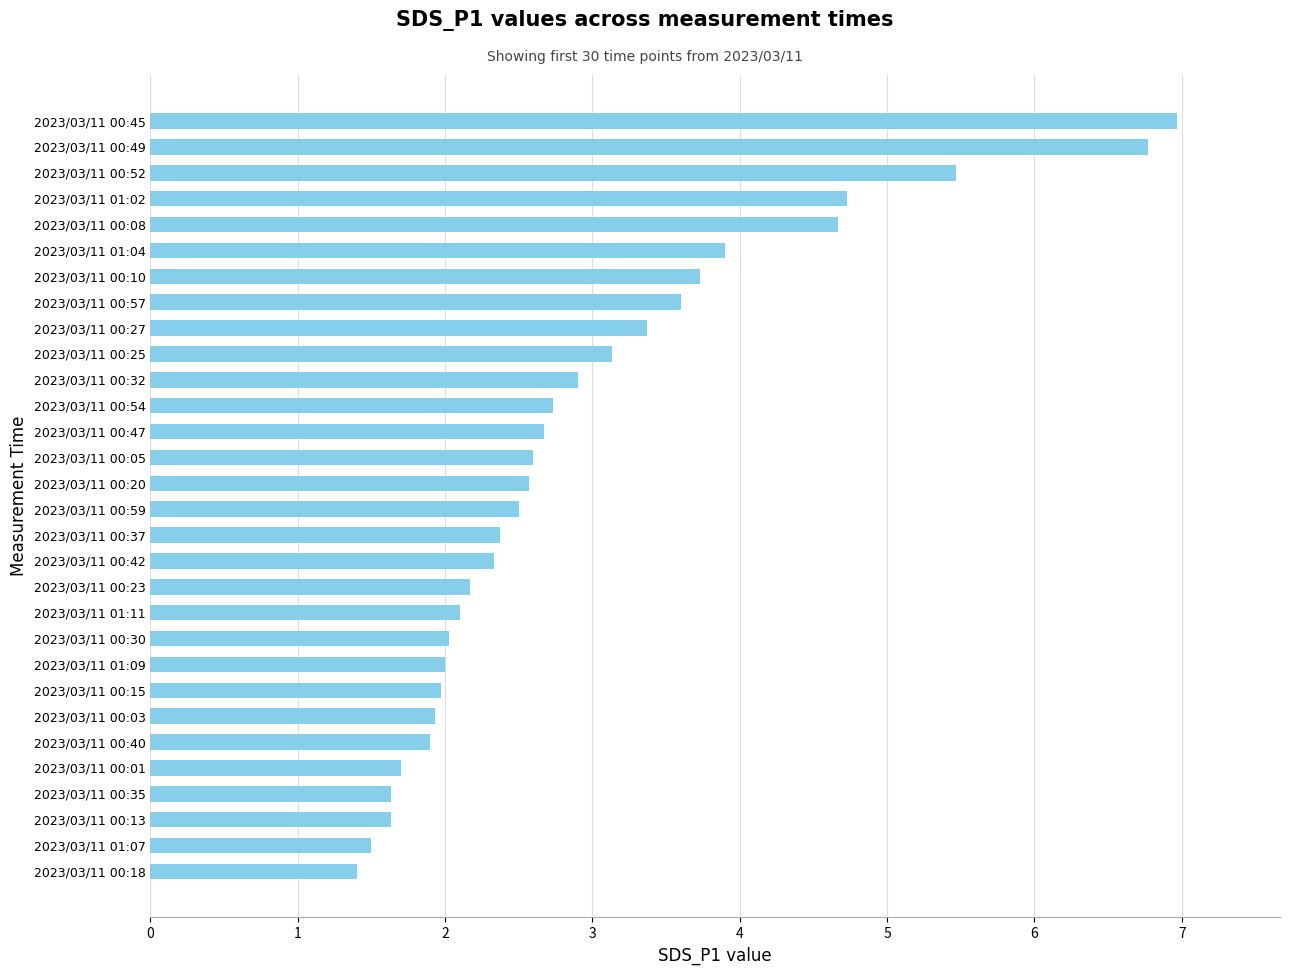

Is it true that the value at 2023/03/11 01:07 is 1.5?

True